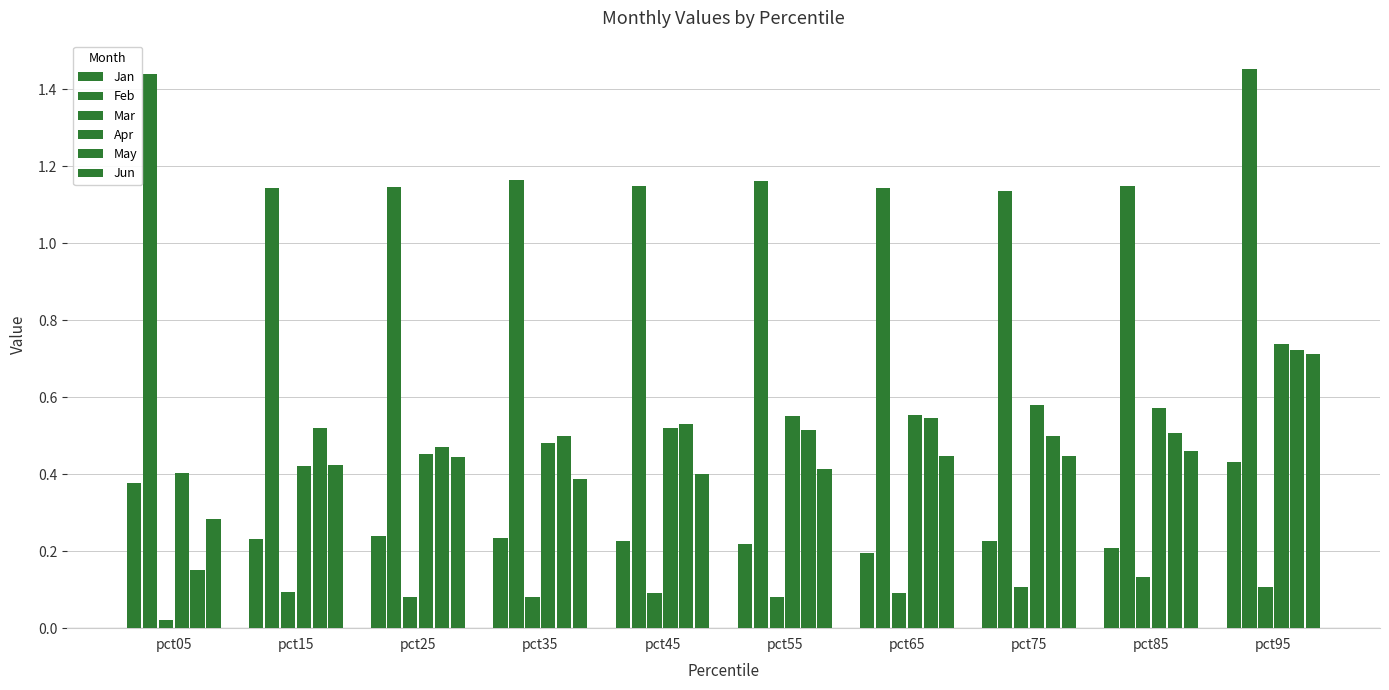

How many data points does each series have?

10